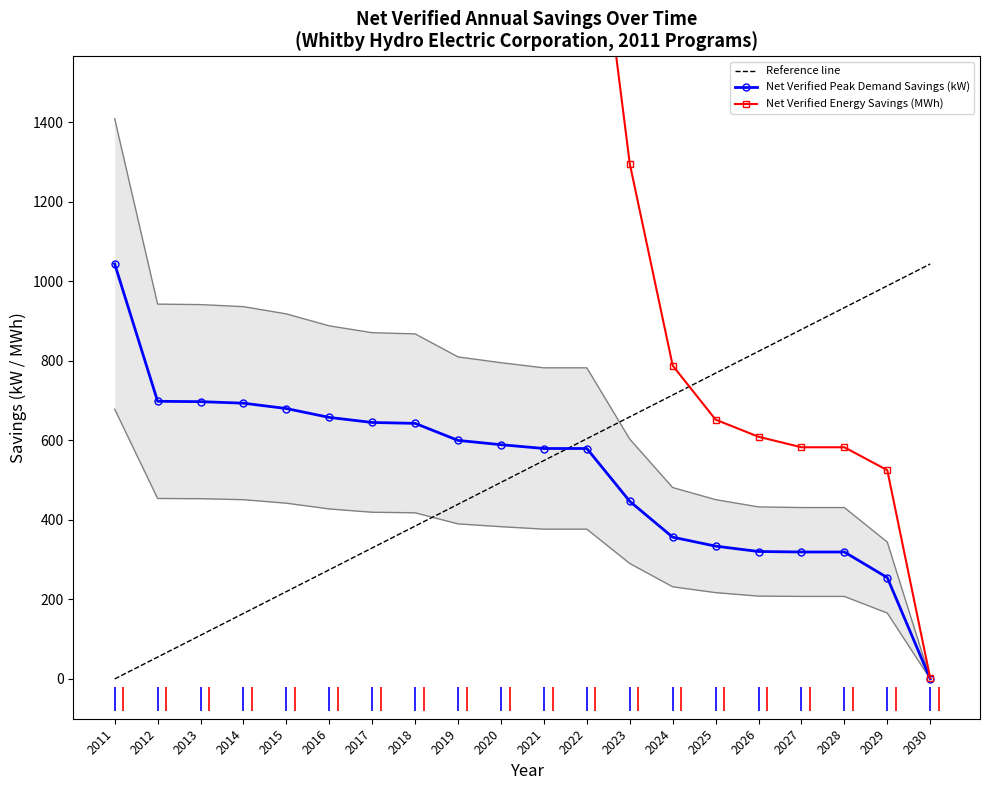

At which category is the sum across all series the highest?

2011